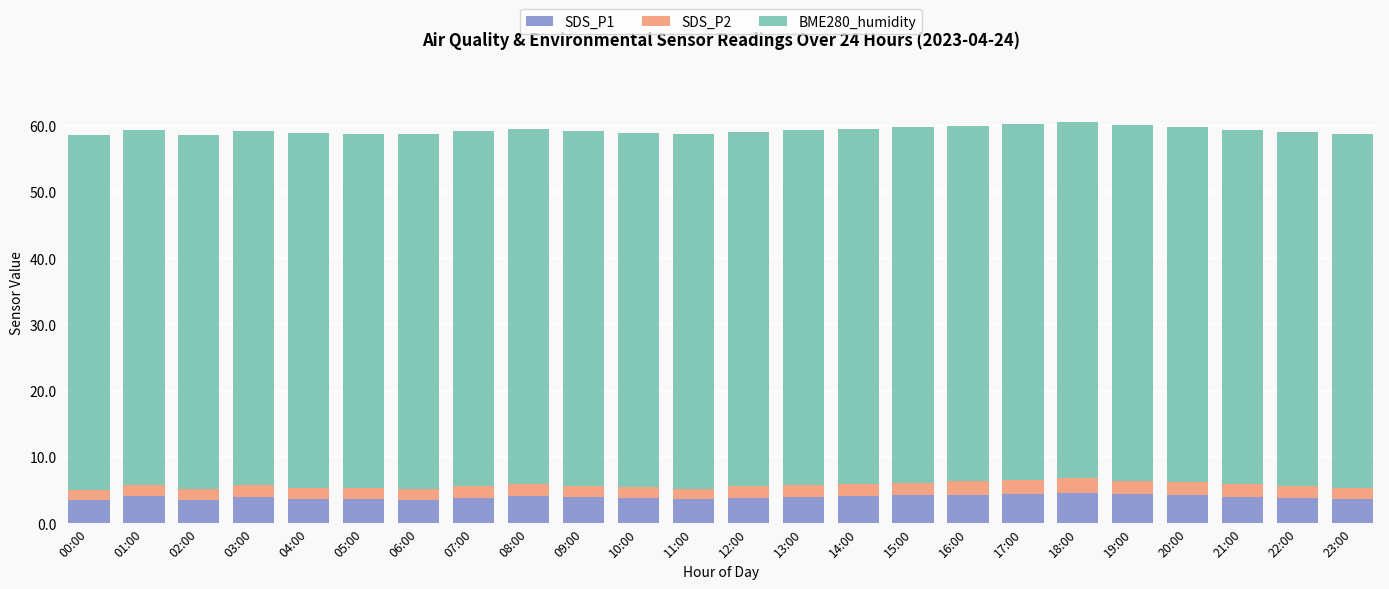

What is the lowest value of the SDS_P1 series?

3.4